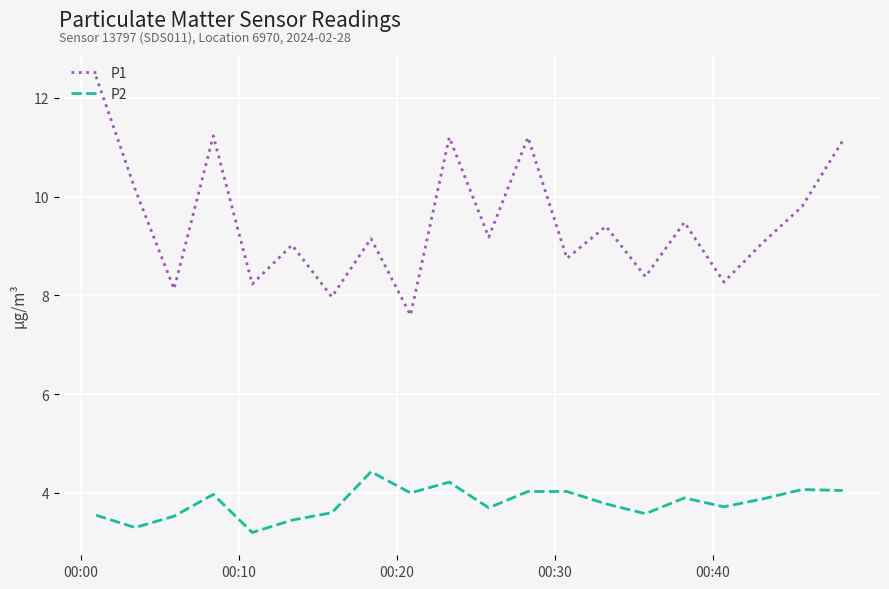

What is the difference between the maximum and minimum values in the P1 series?

4.8